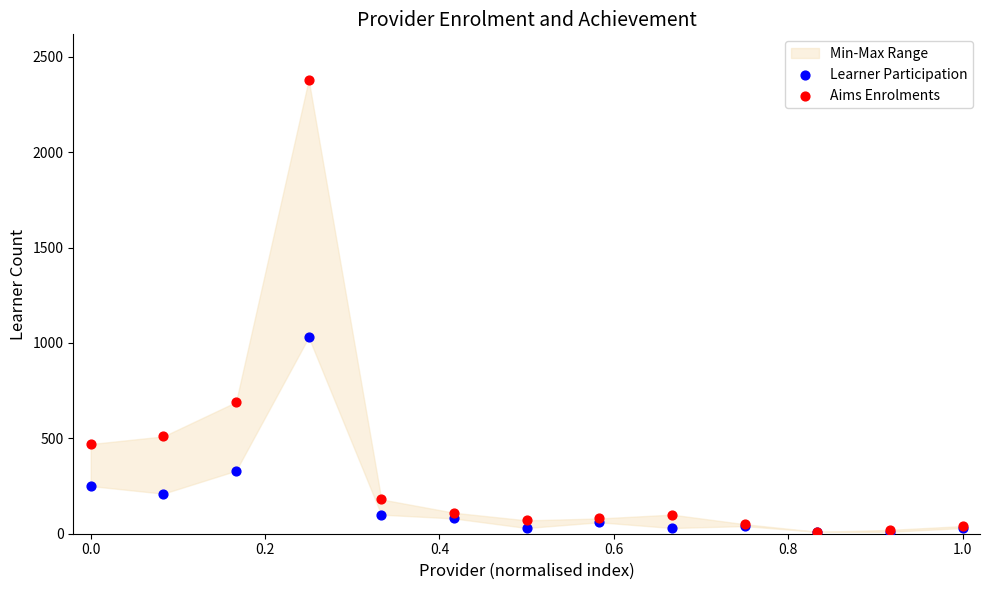

In the Aims Enrolments series, what Y value is closest to 1195?

690